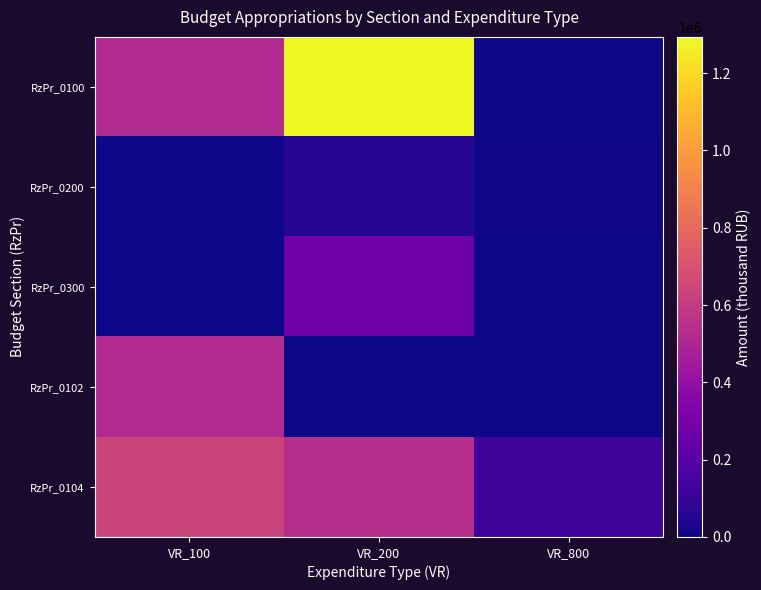

Reading left to right, extract all data points from this chart.

RzPr_0100: VR_100=518890.0	VR_200=1293879.2	VR_800=0.0
RzPr_0200: VR_100=0.0	VR_200=51529.8	VR_800=6830.0
RzPr_0300: VR_100=0.0	VR_200=276862.2	VR_800=0.0
RzPr_0102: VR_100=518890.0	VR_200=0.0	VR_800=0.0
RzPr_0104: VR_100=637785.3	VR_200=539175.4	VR_800=116918.6